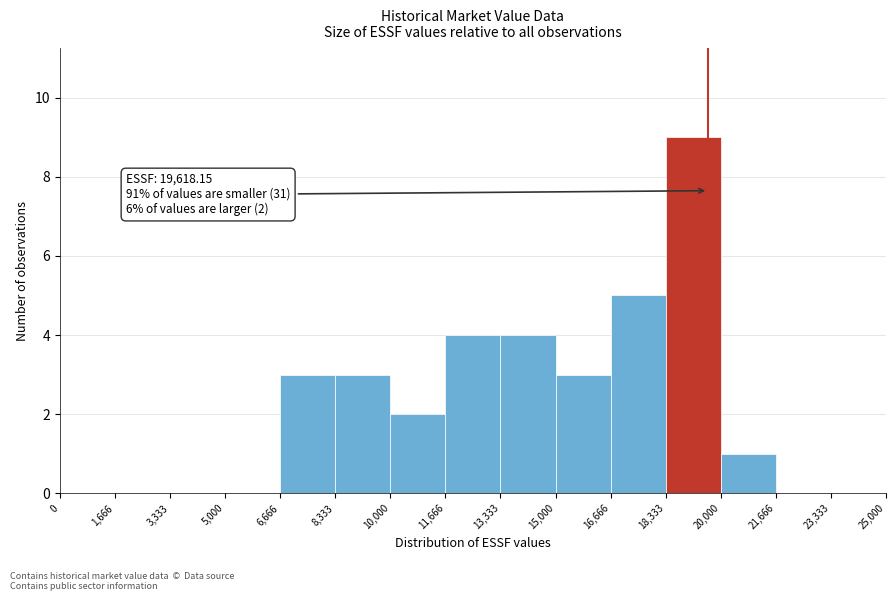

Which range on the x-axis has the tallest bar?

18,333 to 20,000